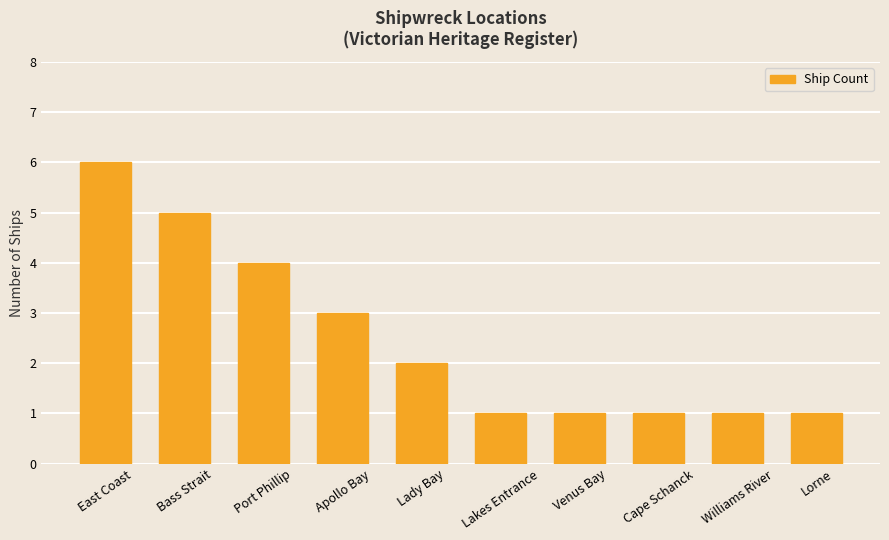

What is the label of the 4th bar from the left?

Apollo Bay